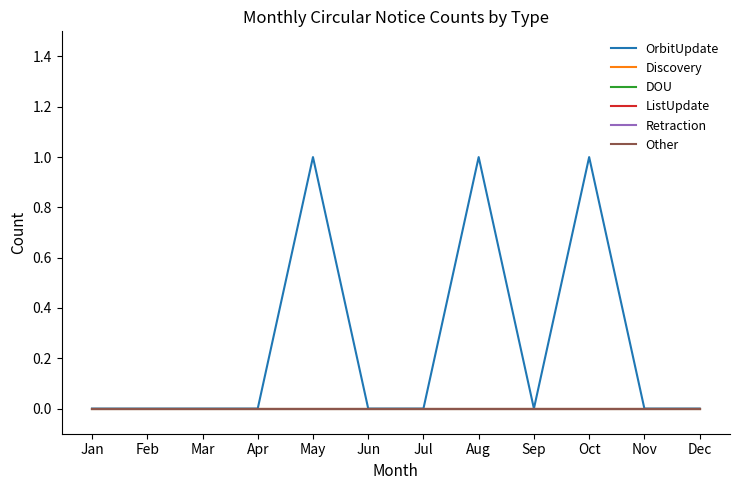

Is it true that OrbitUpdate equals 1 at Aug?

True